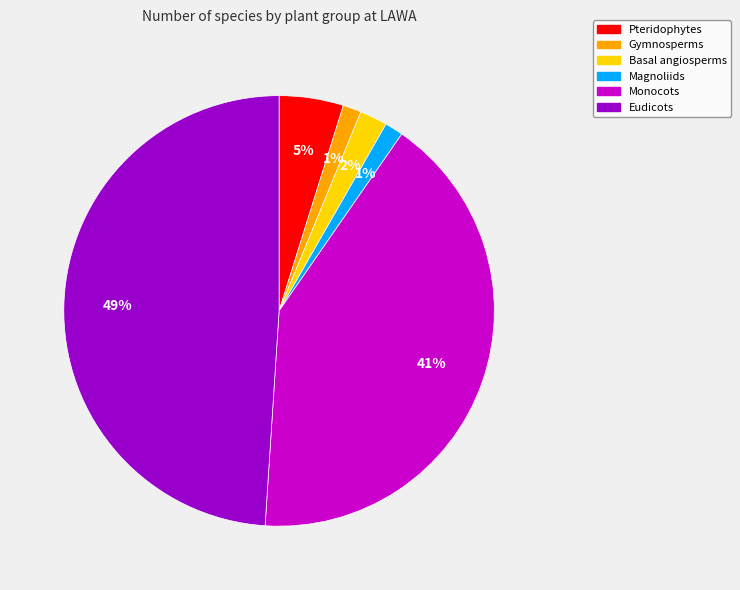

To the nearest percent, what portion does Pteridophytes represent?

5%